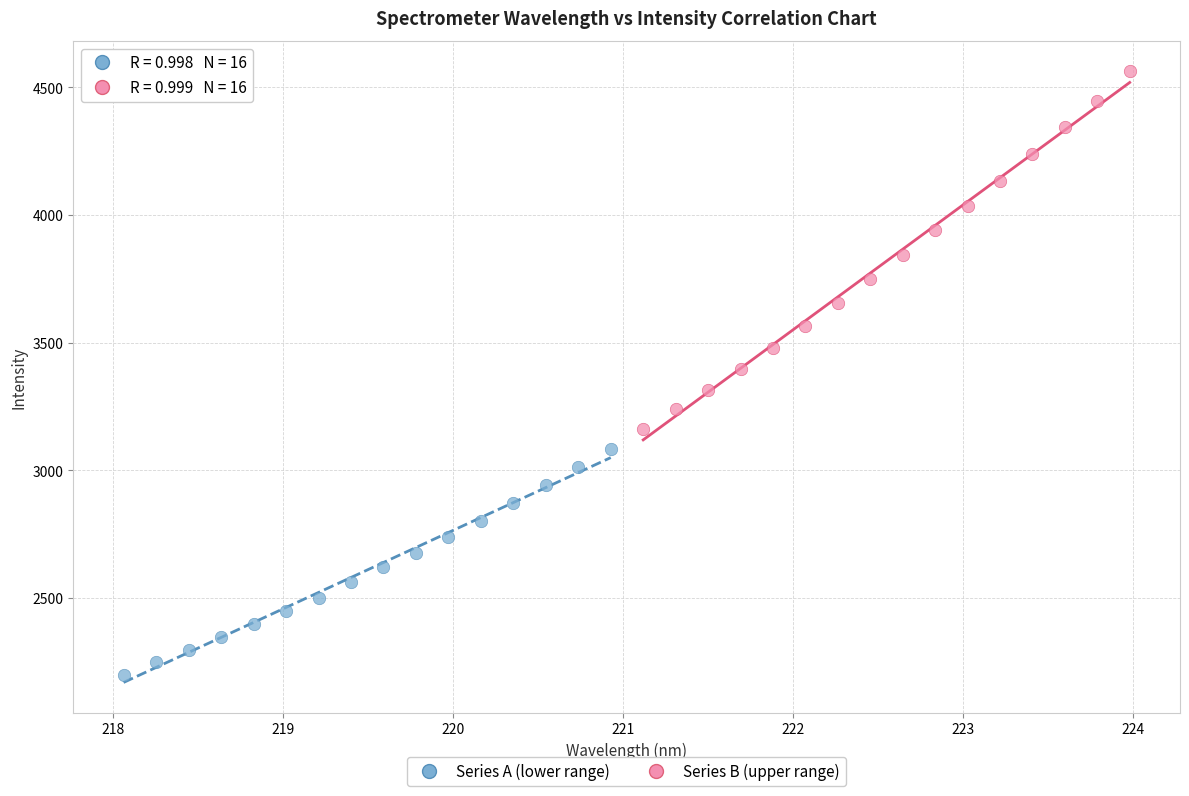

Which series contains the lowest Y value?

Series A (lower range)